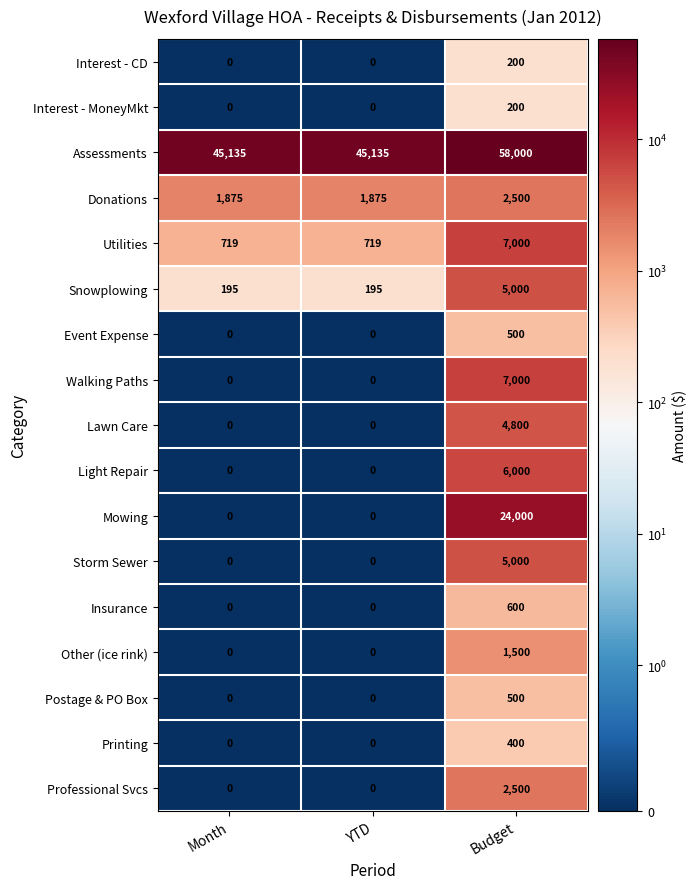

What is the total value across all series at Budget?

125700